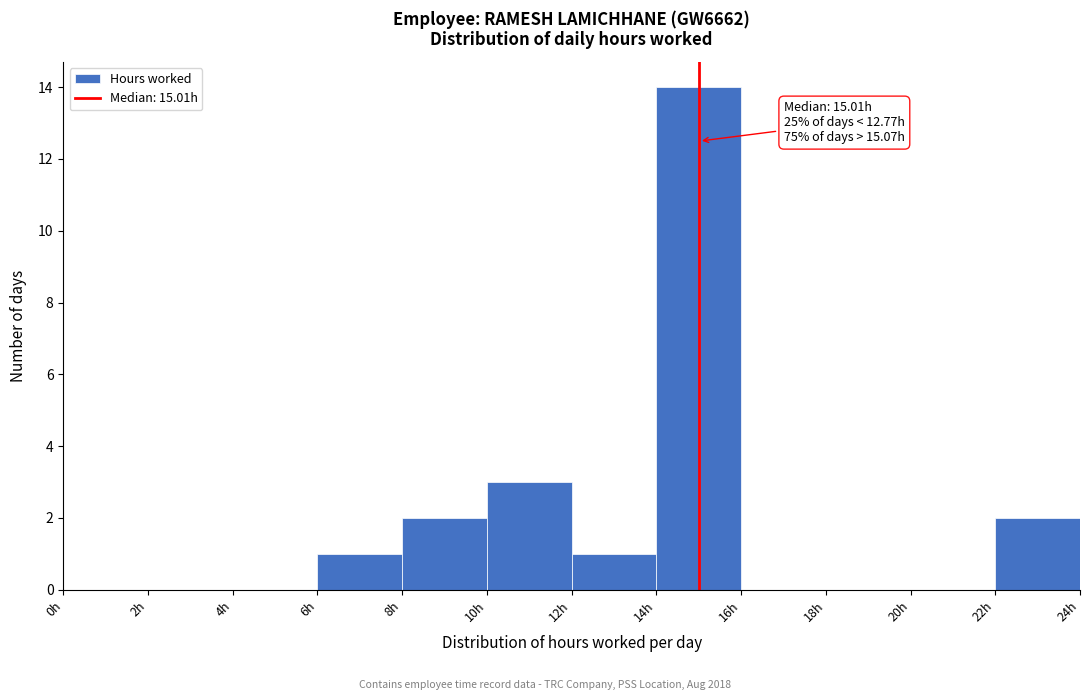

Which range on the x-axis has the tallest bar?

14 to 16